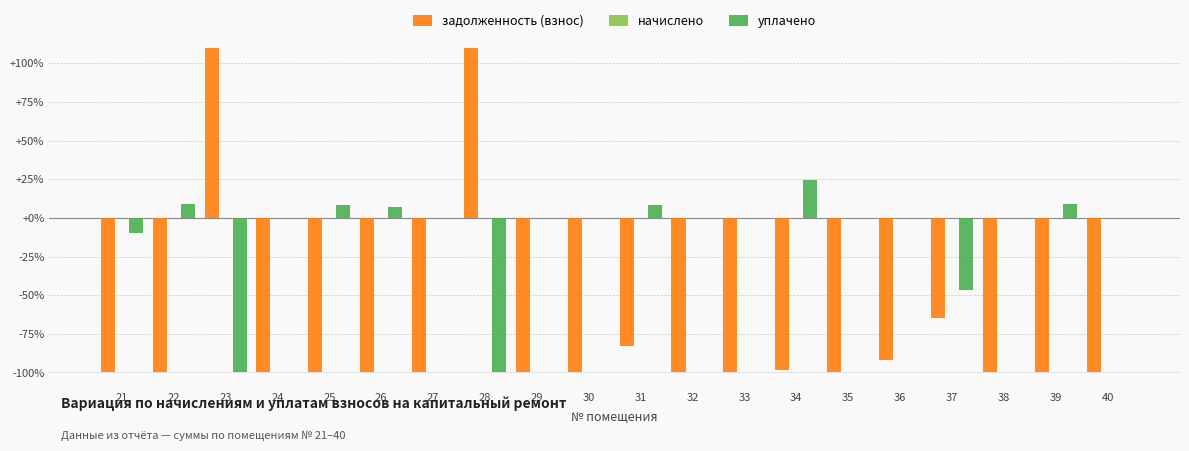

List the labels in order of начислено value, smallest first.

21, 22, 23, 24, 25, 26, 27, 28, 29, 30, 31, 32, 33, 34, 35, 36, 37, 38, 39, 40